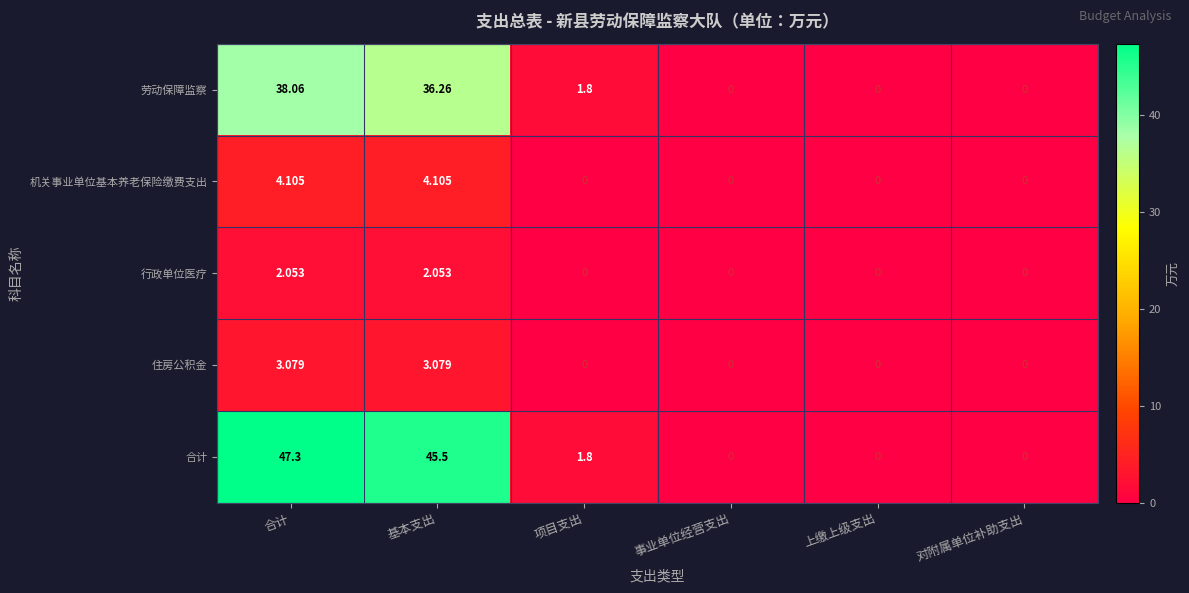

Rank the series by their maximum value, from highest to lowest.

合计, 劳动保障监察, 机关事业单位基本养老保险缴费支出, 住房公积金, 行政单位医疗